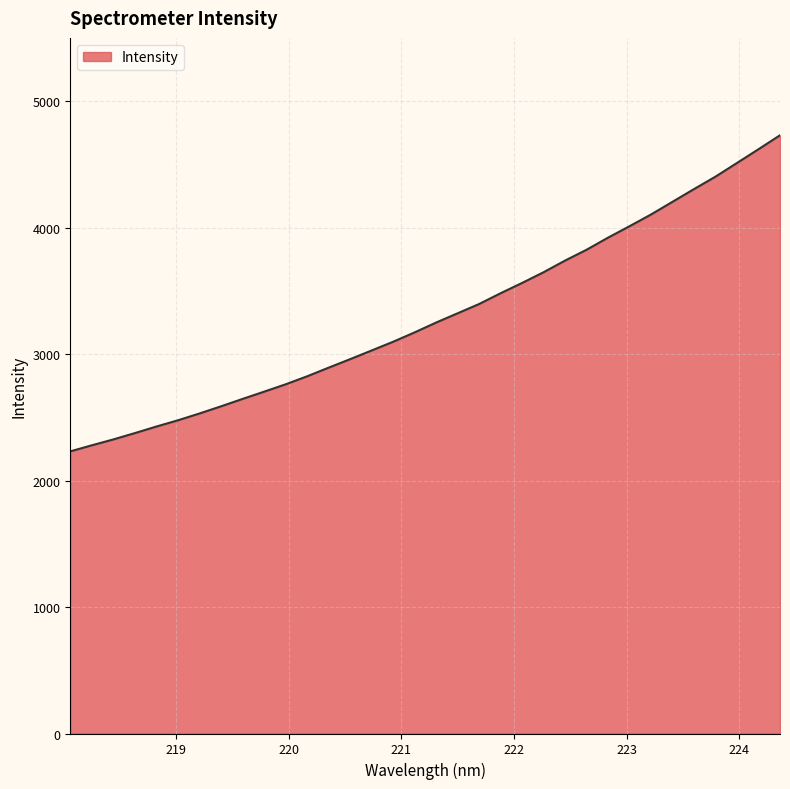

What is the sum of all values?

112346.5